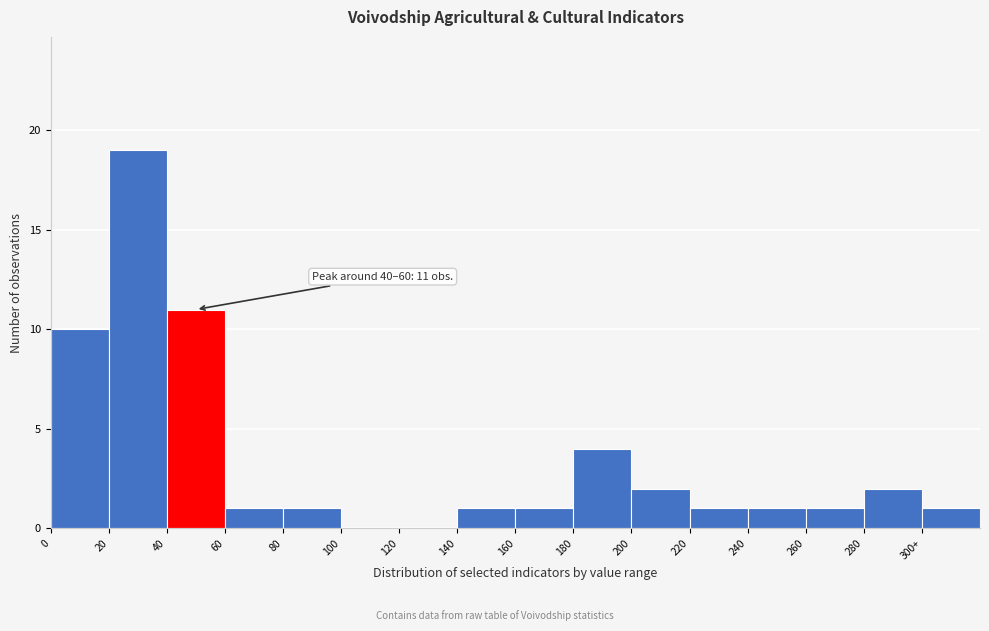

Reading right to left, extract all data points from this chart.

300+=1	280=2	260=1	240=1	220=1	200=2	180=4	160=1	140=1	120=0	100=0	80=1	60=1	40=11	20=19	0=10